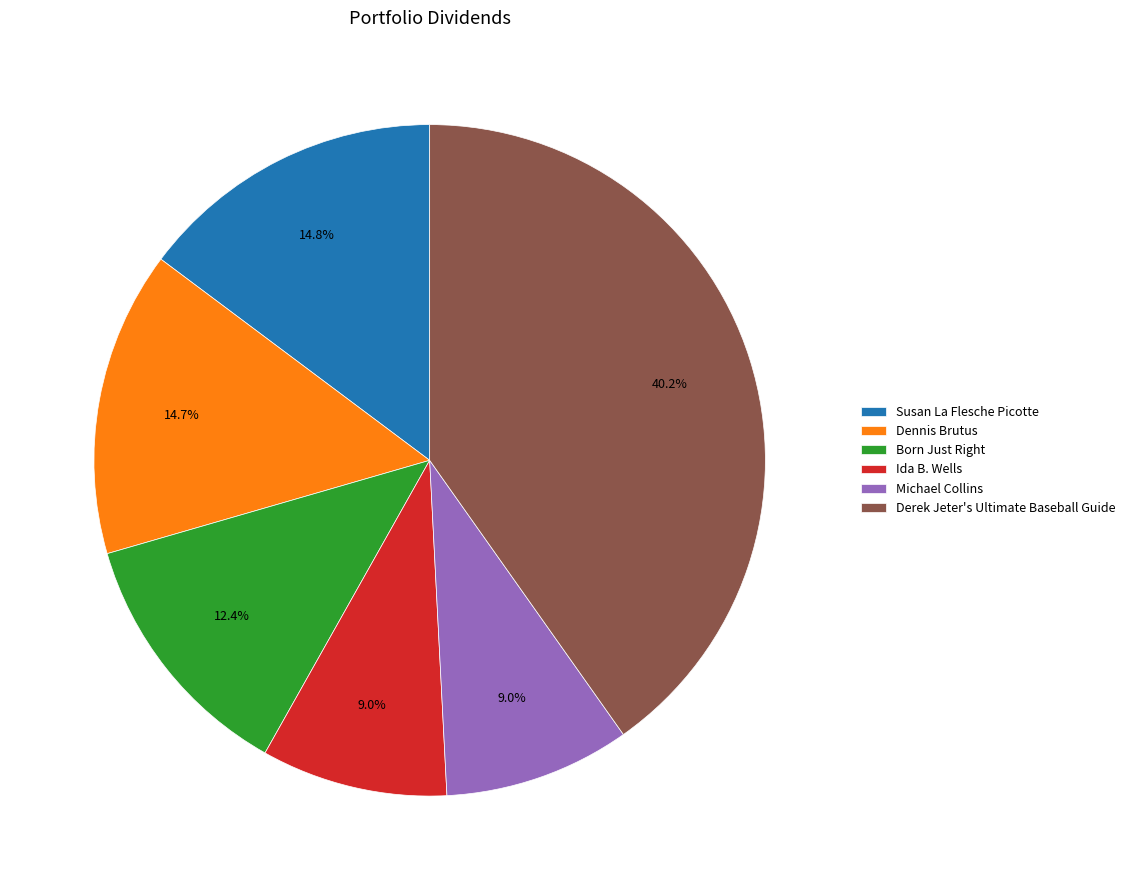

What percentage is the Michael Collins slice, to the nearest percent?

9%